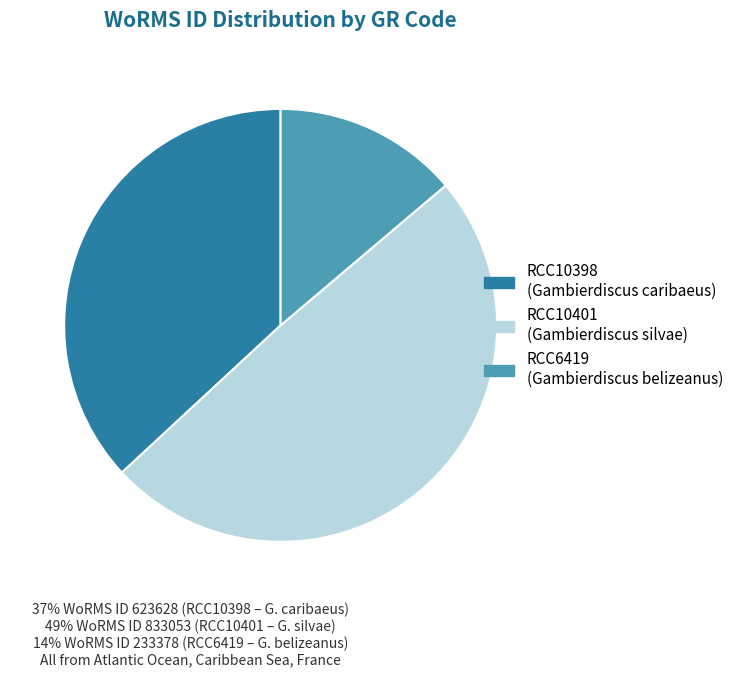

Does RCC10401 account for over 50% of the chart?

No